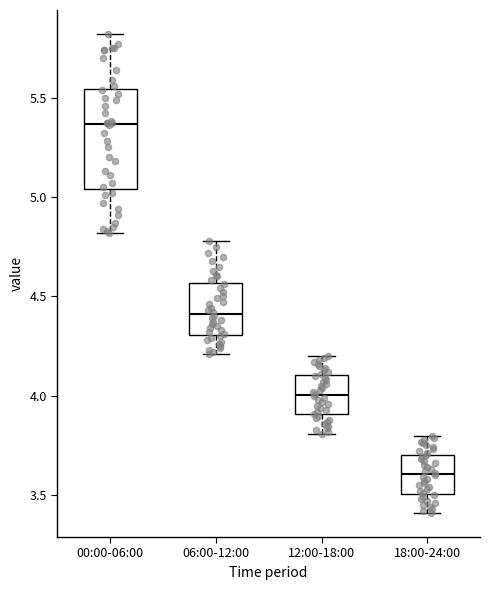

Reading left to right, transcribe this box plot: for each box, give where its median line is, the range the box spans, and where its two whiskers end, as read against the y-axis. The values are not printed on the chart, so give them approximately, as read against the axis.

00:00-06:00: median 5.35, box 5.05 to 5.55, whiskers 4.80 to 5.80
06:00-12:00: median 4.40, box 4.30 to 4.55, whiskers 4.20 to 4.80
12:00-18:00: median 4.00, box 3.90 to 4.10, whiskers 3.80 to 4.20
18:00-24:00: median 3.60, box 3.50 to 3.70, whiskers 3.40 to 3.80